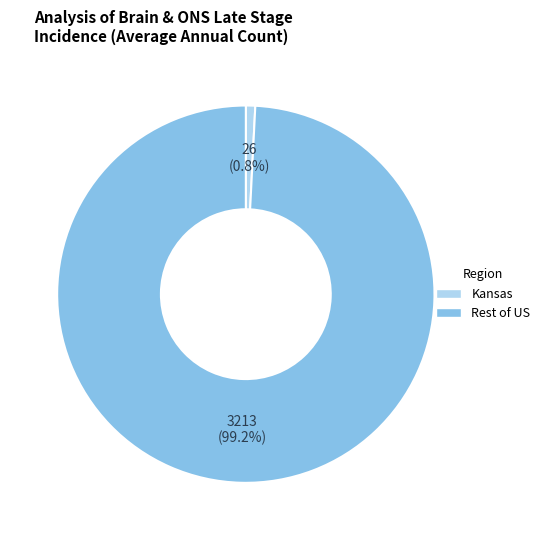

Is there any slice that represents more than half of the pie?

Yes